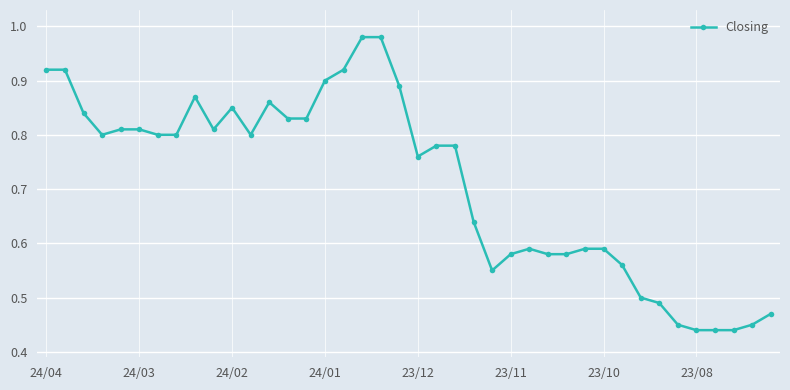

What is the average value?

0.7